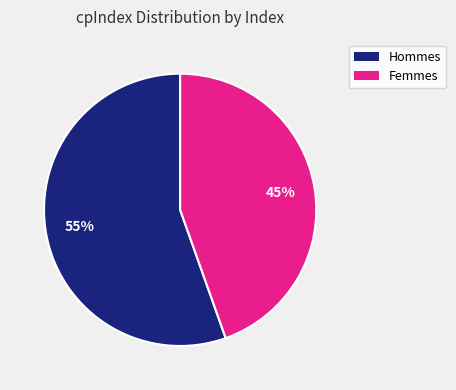

To the nearest percent, what is the average slice percentage?

50%